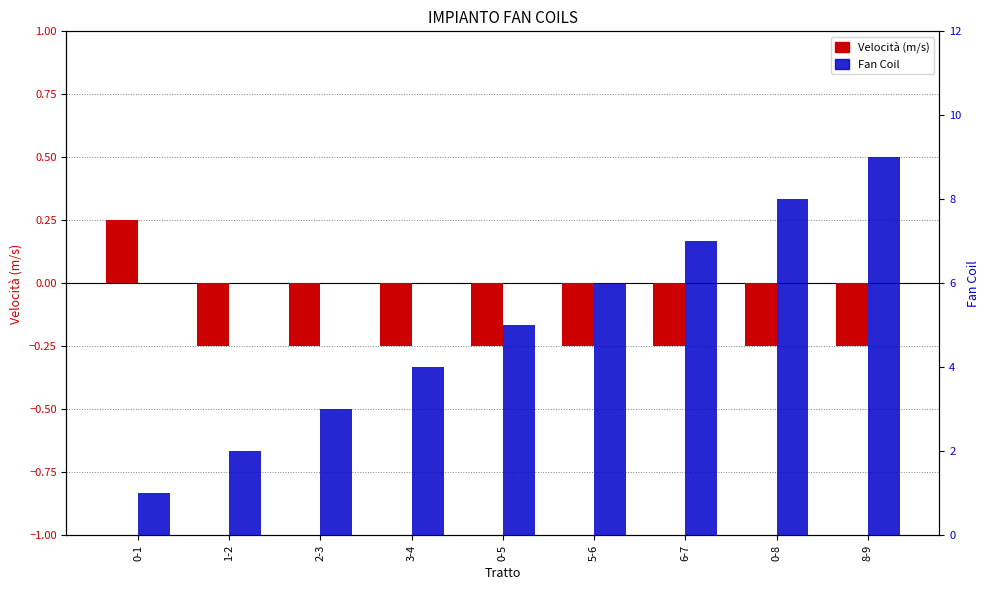

Between 2-3 and 5-6, which series saw the biggest shift?

Fan Coil